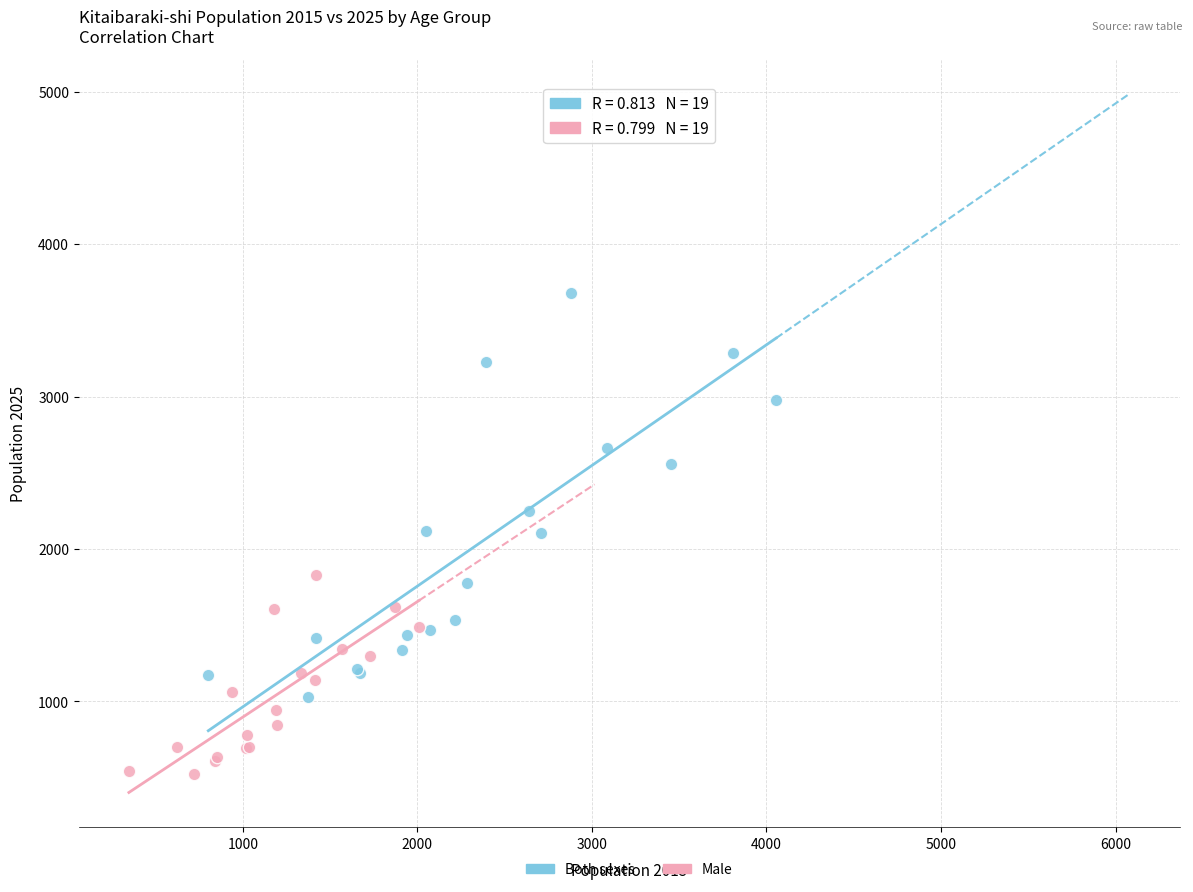

Which series reaches the maximum Y coordinate?

Both sexes